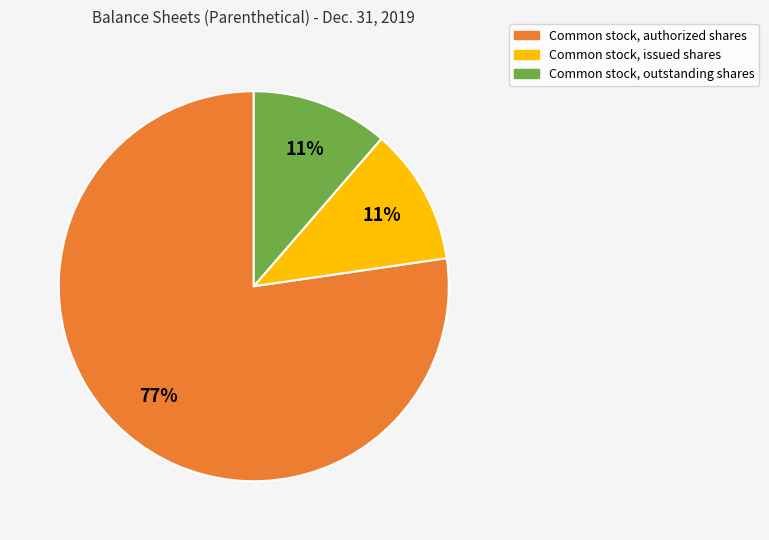

Does any single category account for the majority?

Yes